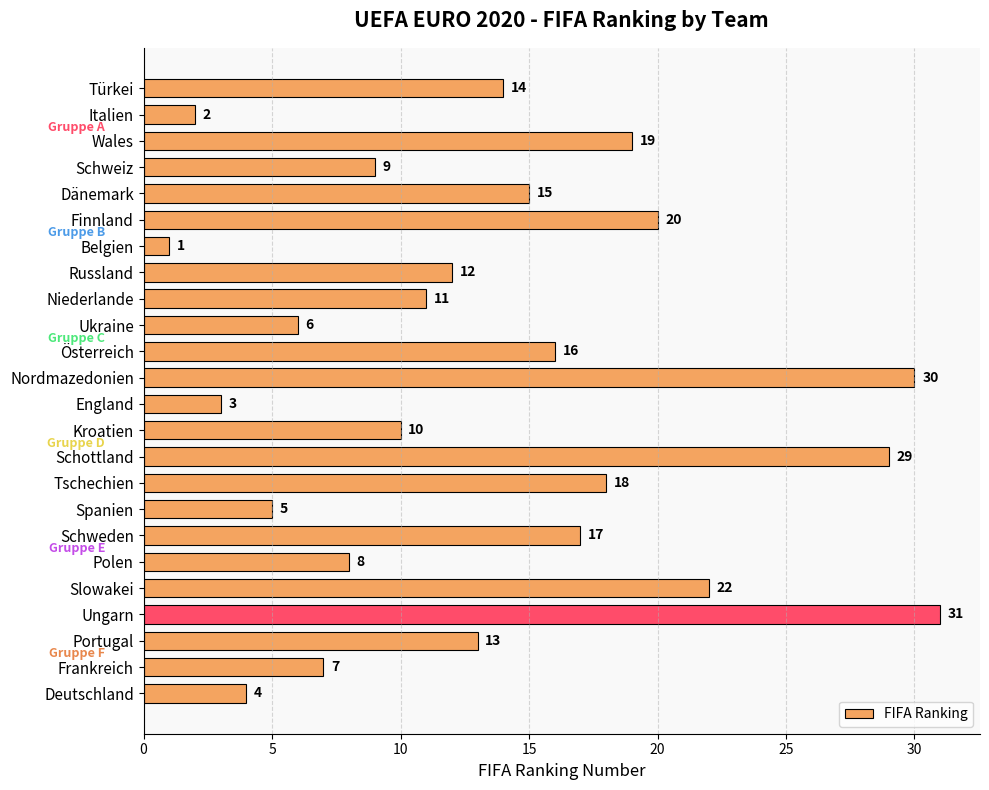

What is the maximum value shown in the chart?

31